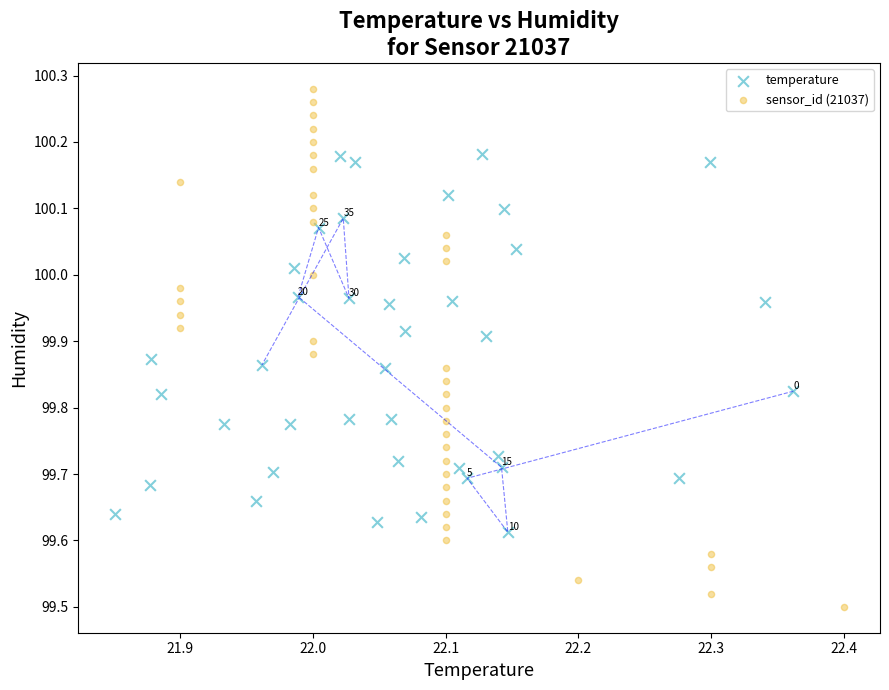

Which series reaches the maximum Y coordinate?

sensor_id (21037)